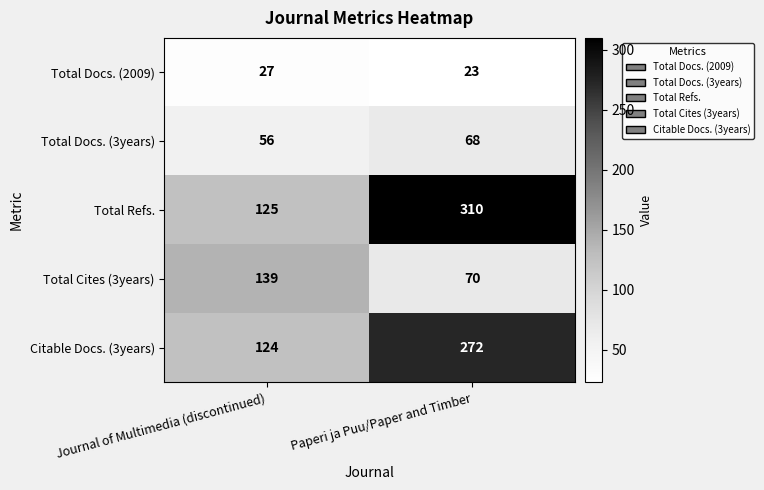

What is the difference between the maximum and minimum values in the Total Docs. (3years) series?

12